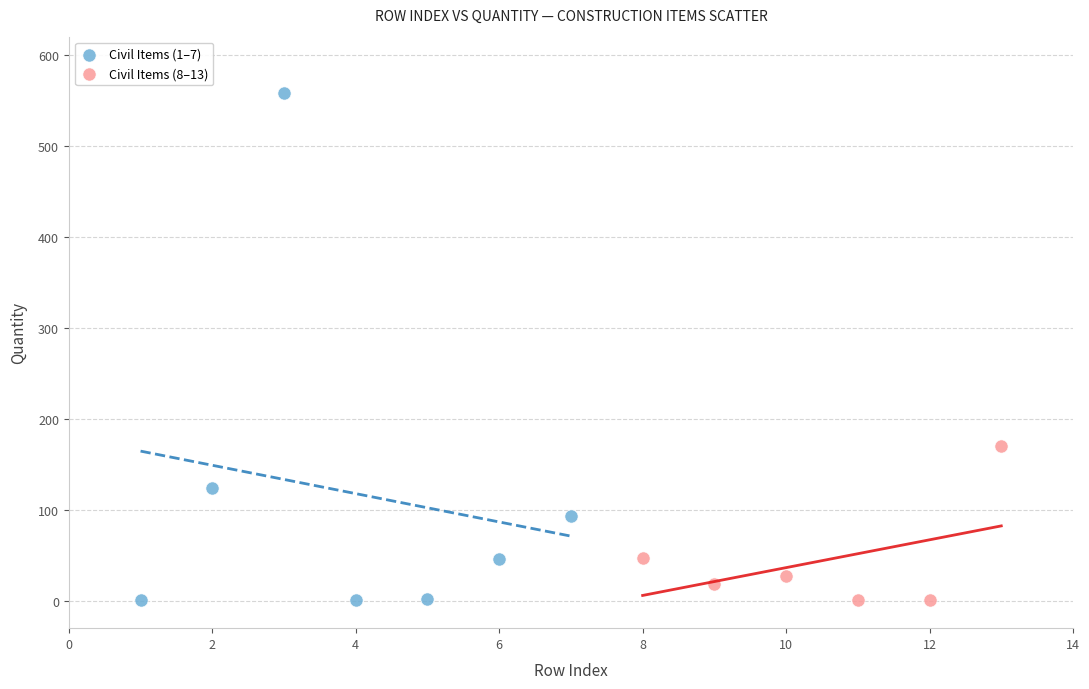

Which series has the widest spread of Y values?

Civil Items (1–7)